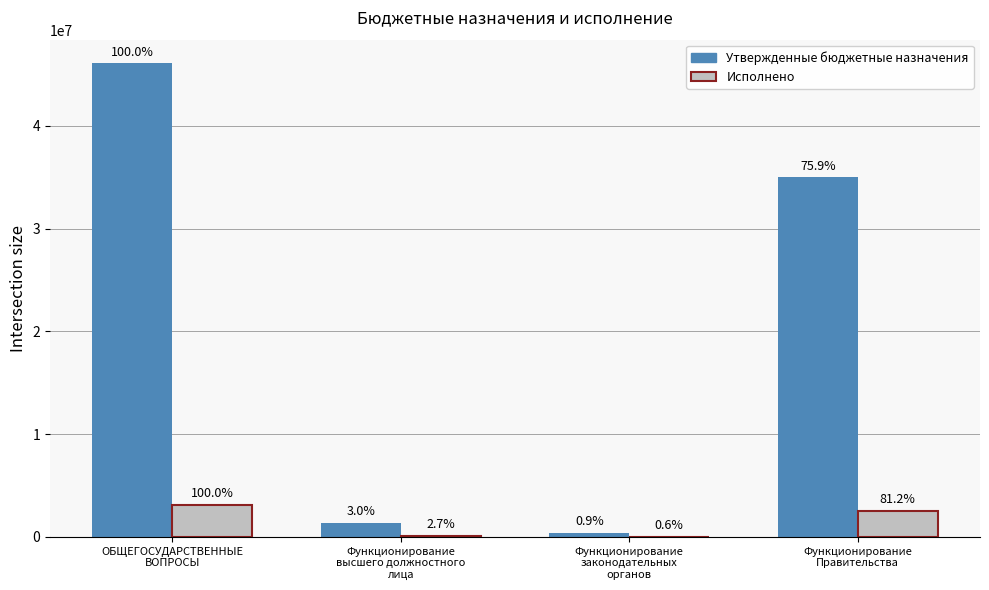

List the labels in order of Исполнено value, smallest first.

Функционирование
законодательных
органов, Функционирование
высшего должностного
лица, Функционирование
Правительства, ОБЩЕГОСУДАРСТВЕННЫЕ
ВОПРОСЫ